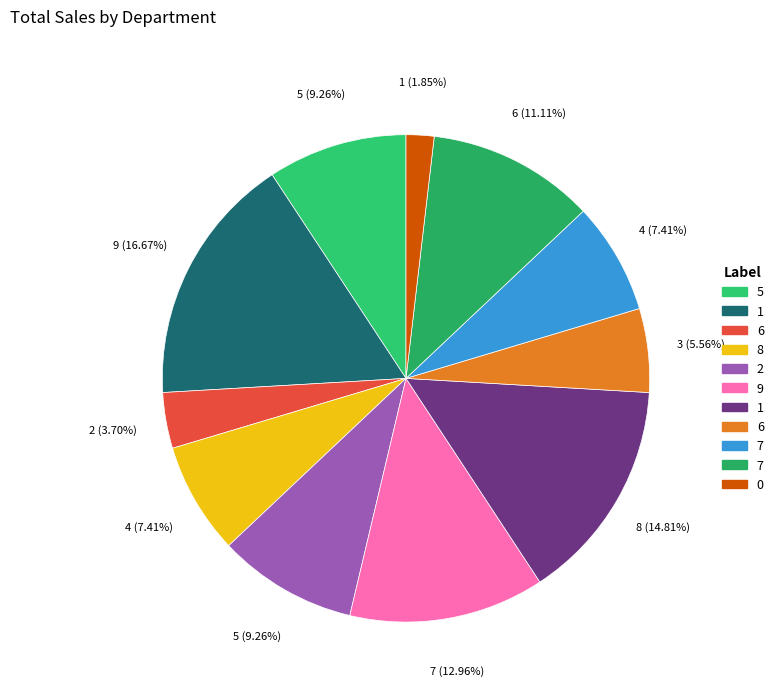

How many slices are in this pie chart?

11